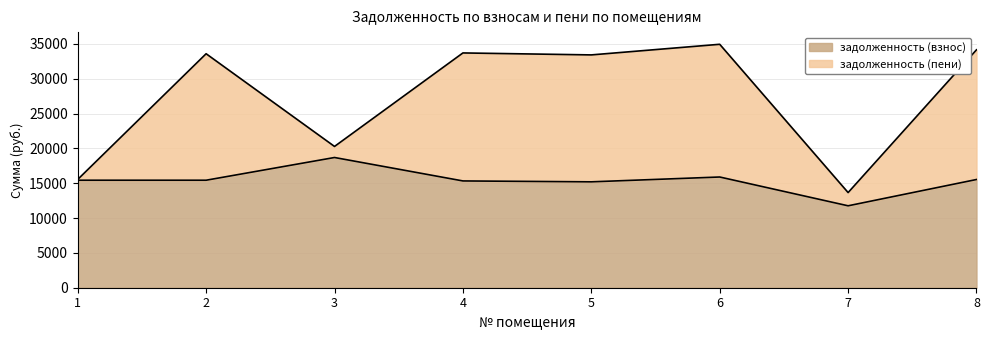

What is the average value?

15411.2